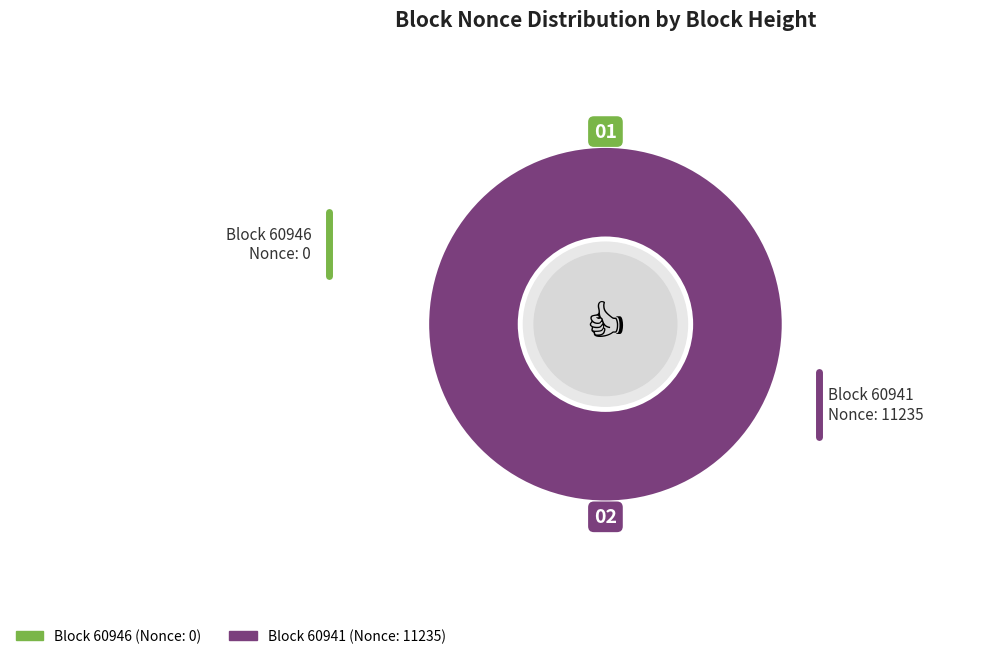

Which slice is the largest?

60941